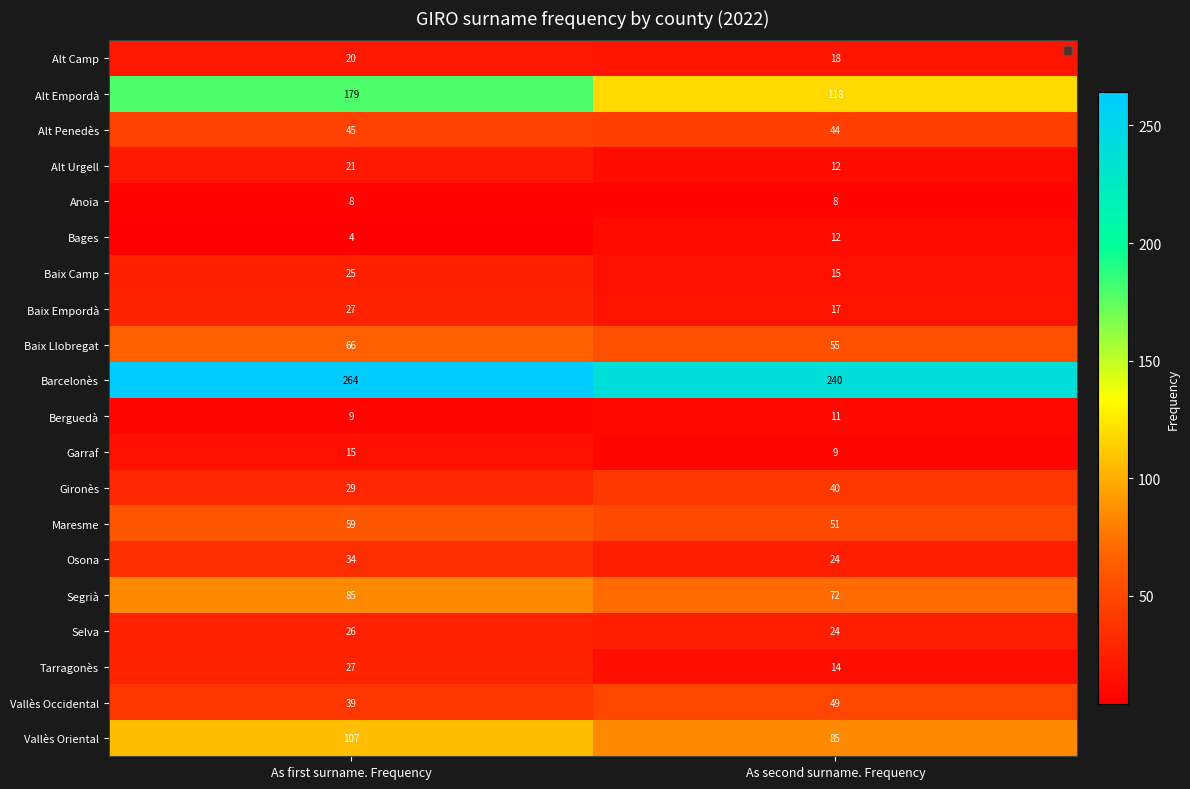

The Maresme series shows 59 at As first surname. Frequency. True or false?

True